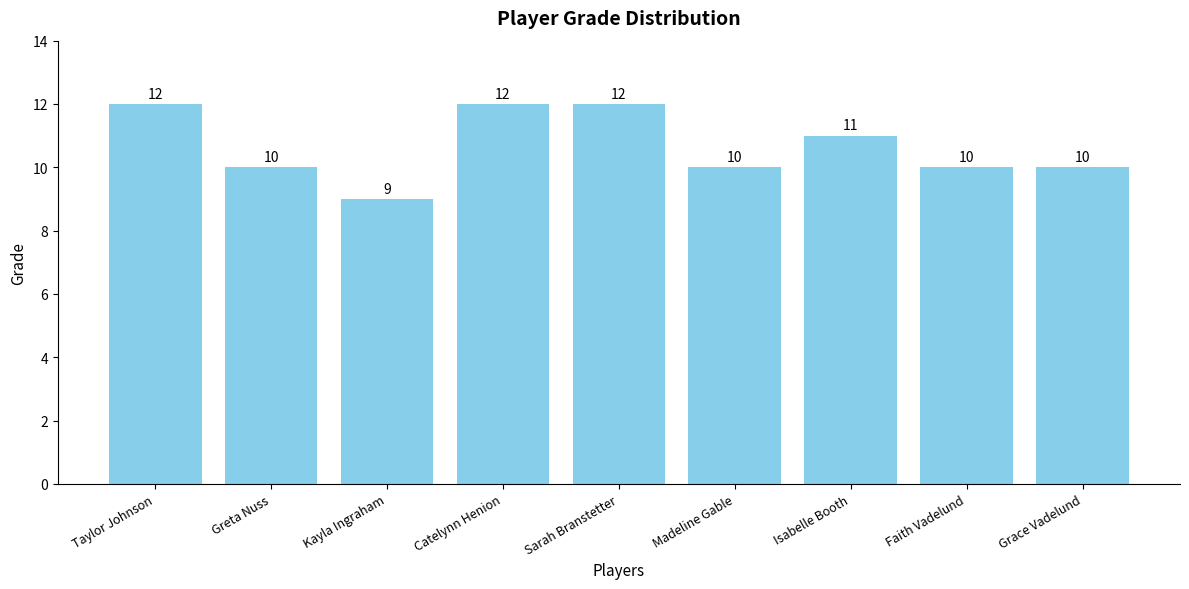

Which label corresponds to the smallest value in the chart?

Kayla Ingraham